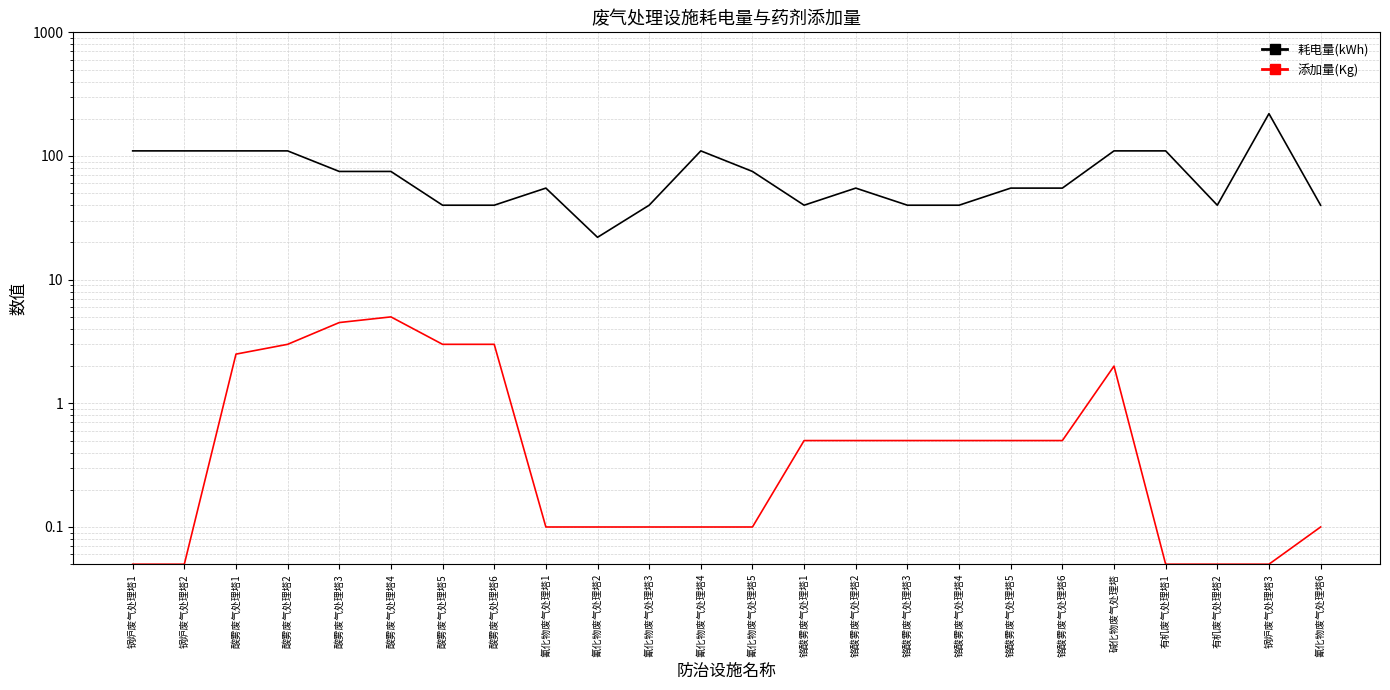

What is the highest value of the 添加量(Kg) series?

5.0